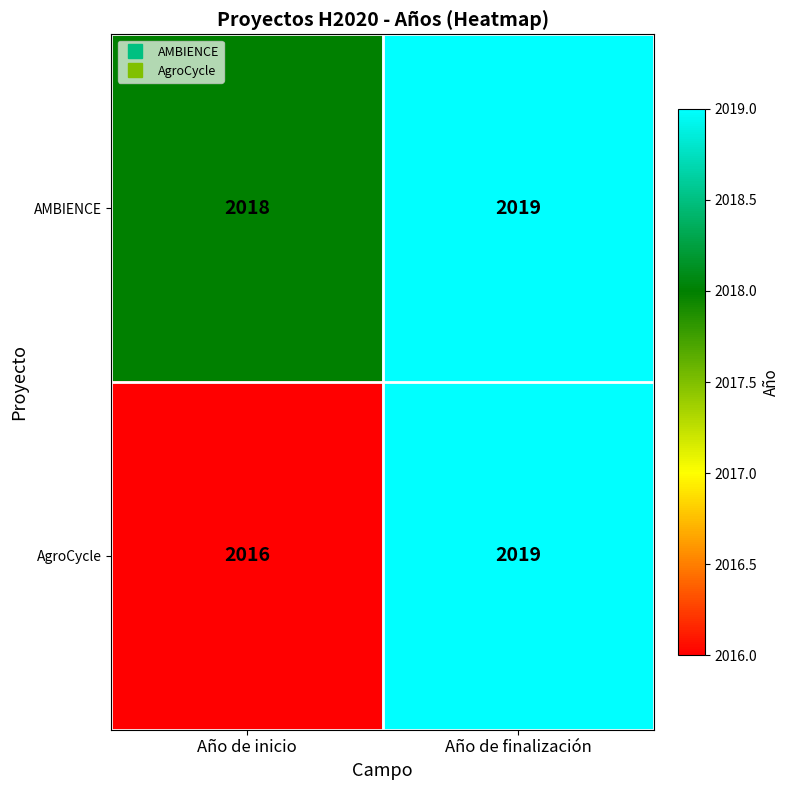

Which category has the highest value across all series?

Año de finalización